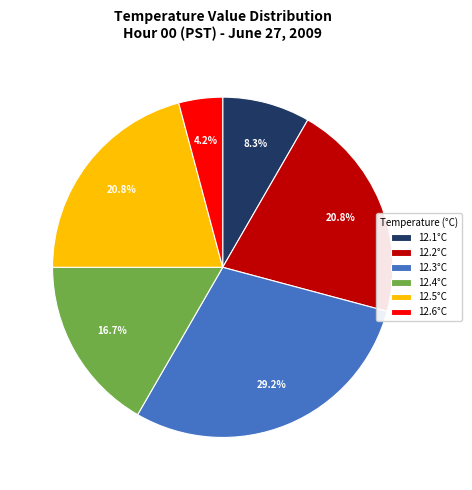

What is the smallest slice in the pie chart?

12.6°C